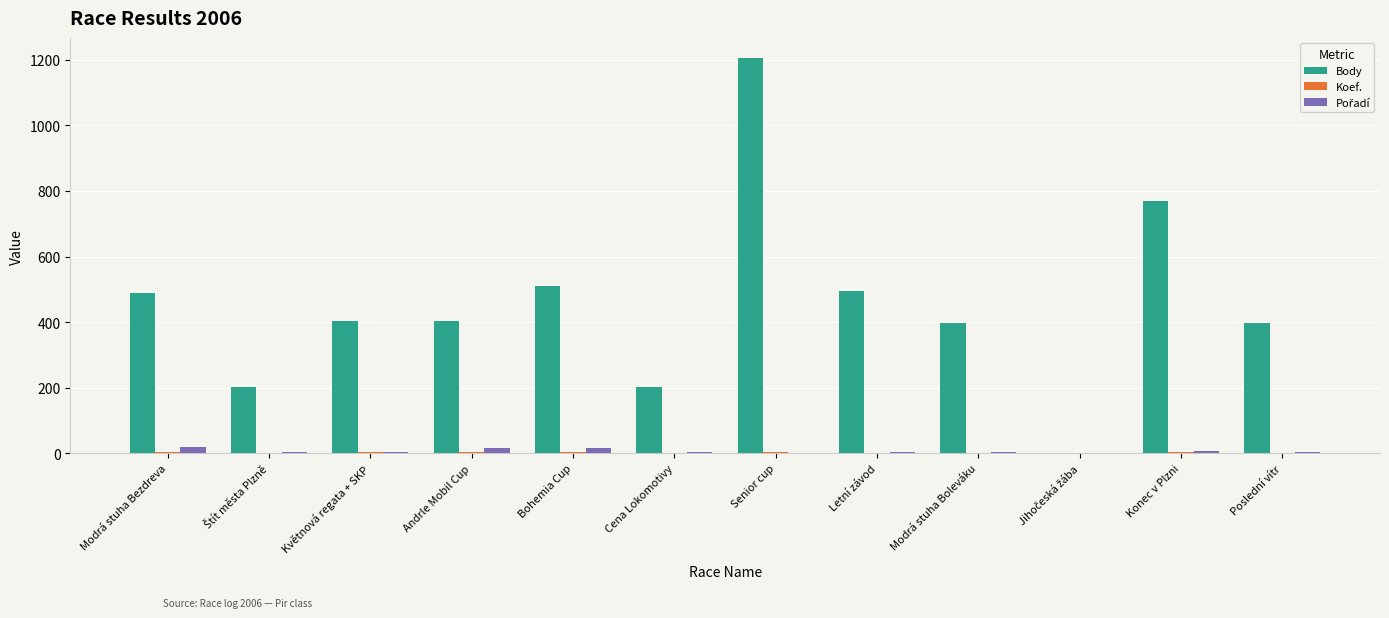

The value of Body at Letní závod is 767. True or false?

False